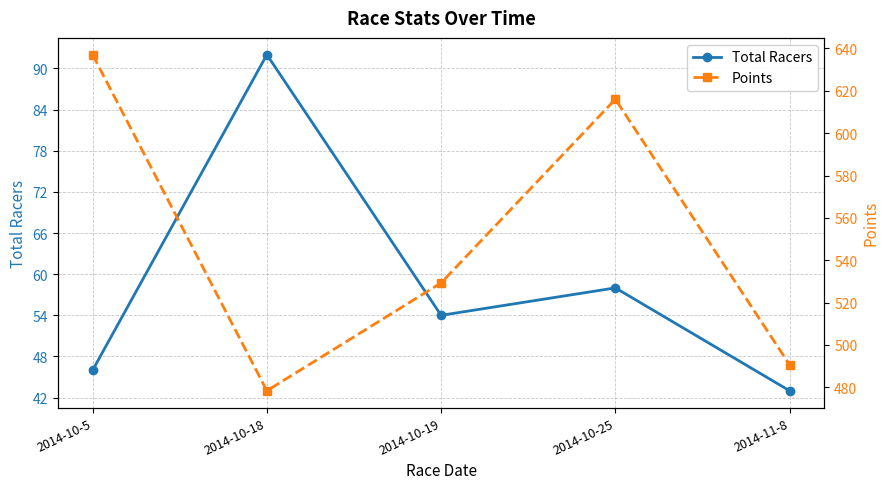

What is the label of the 2nd point from the right?

2014-10-25